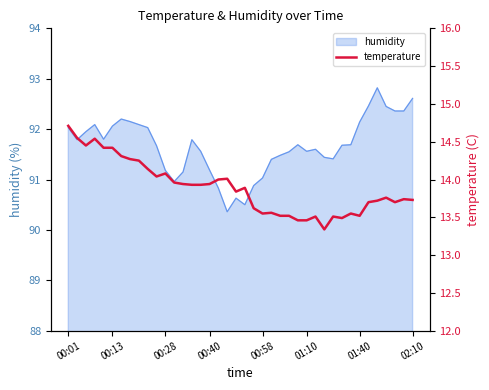

How many points are lower than both their immediate neighbors (excluding endpoints)?

8